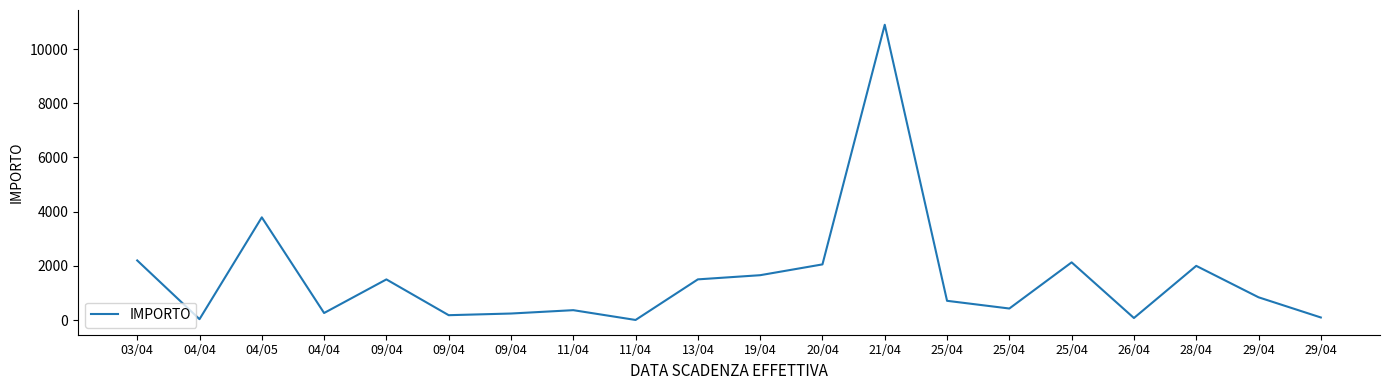

List the labels in order of value, largest first.

21/04, 04/05, 03/04, 25/04, 20/04, 28/04, 19/04, 13/04, 09/04, 29/04, 25/04, 25/04, 11/04, 04/04, 09/04, 09/04, 29/04, 26/04, 04/04, 11/04